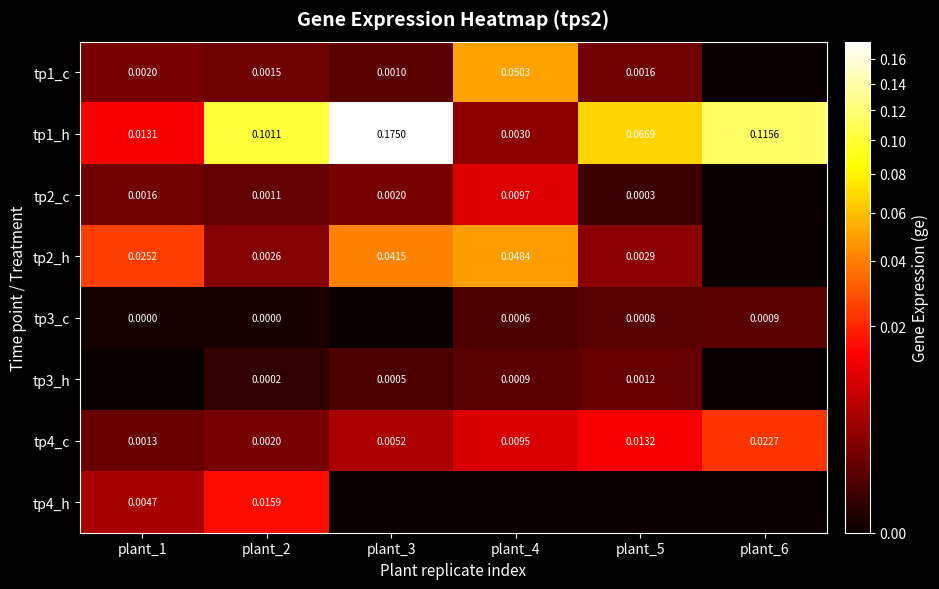

At which label does tp4_c reach its peak?

plant_6